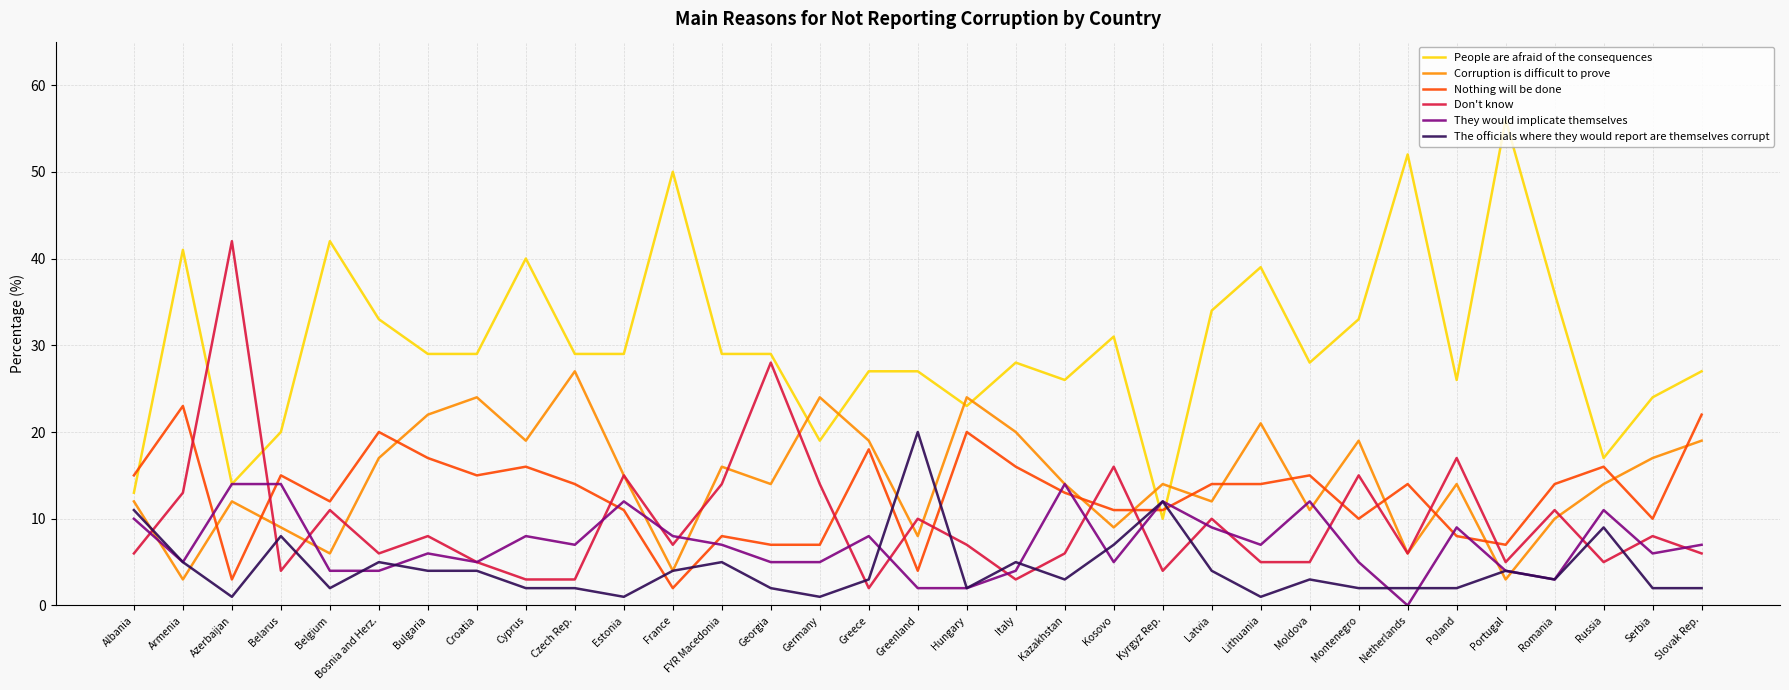

After their last crossing, which series has the higher values: Don't know or The officials where they would report are themselves corrupt?

Don't know